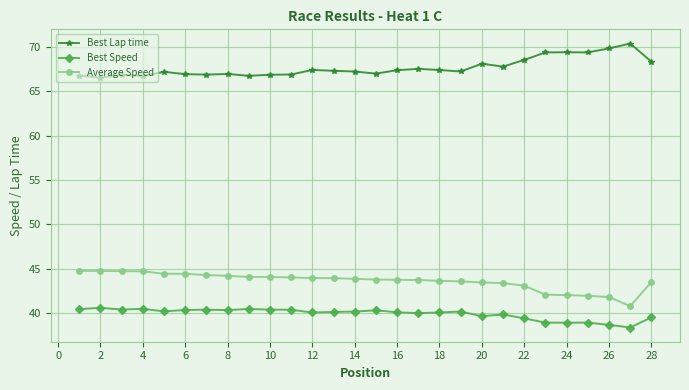

What is the difference between the maximum and minimum values in the Average Speed series?

4.0